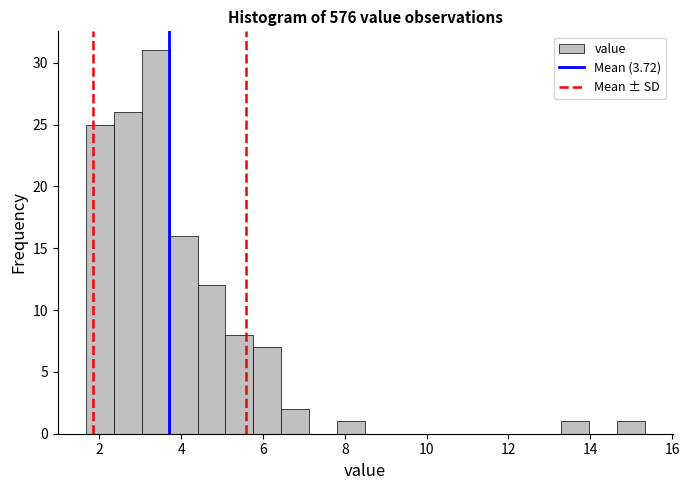

Read against the x-axis, roughly where is the centre of the tallest bar?

3.4